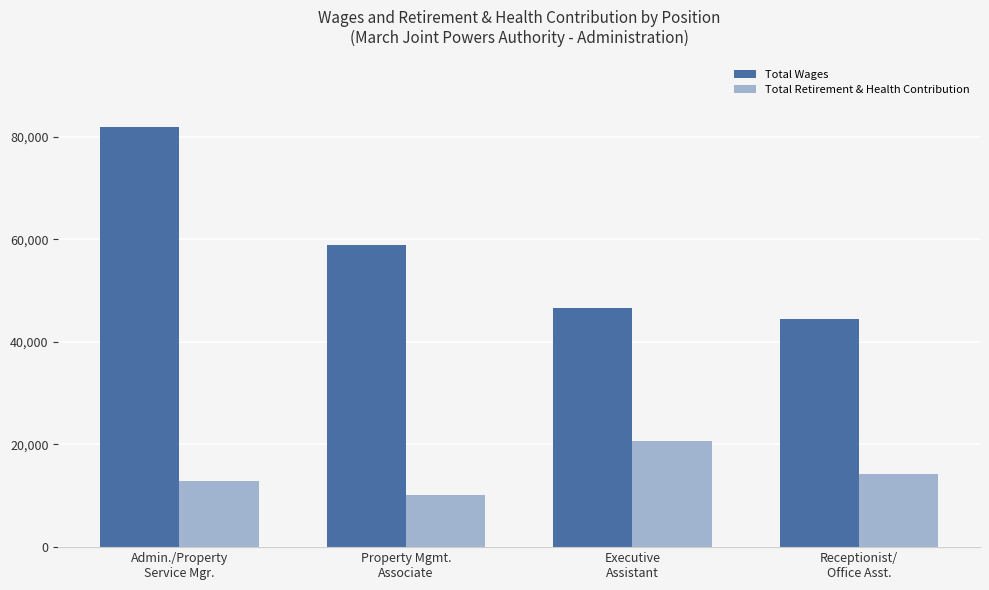

What value does the Total Retirement & Health Contribution series have at Receptionist/
Office Asst.?

14344